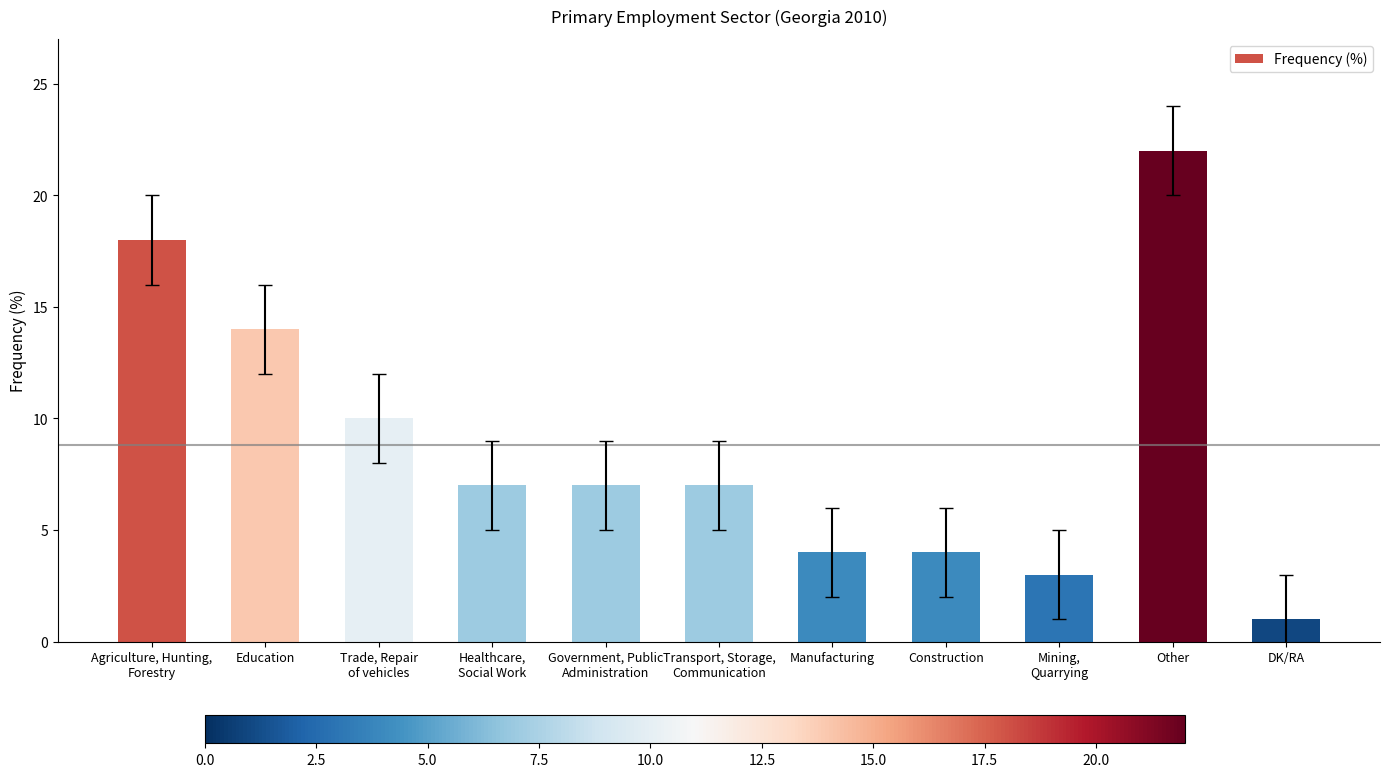

True or false: the data shows 9 at Healthcare,
Social Work.

False